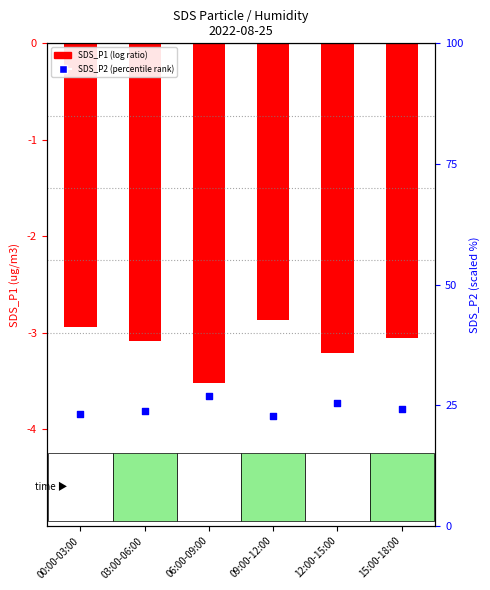

What is the total value across all series at 09:00-12:00?

19.9